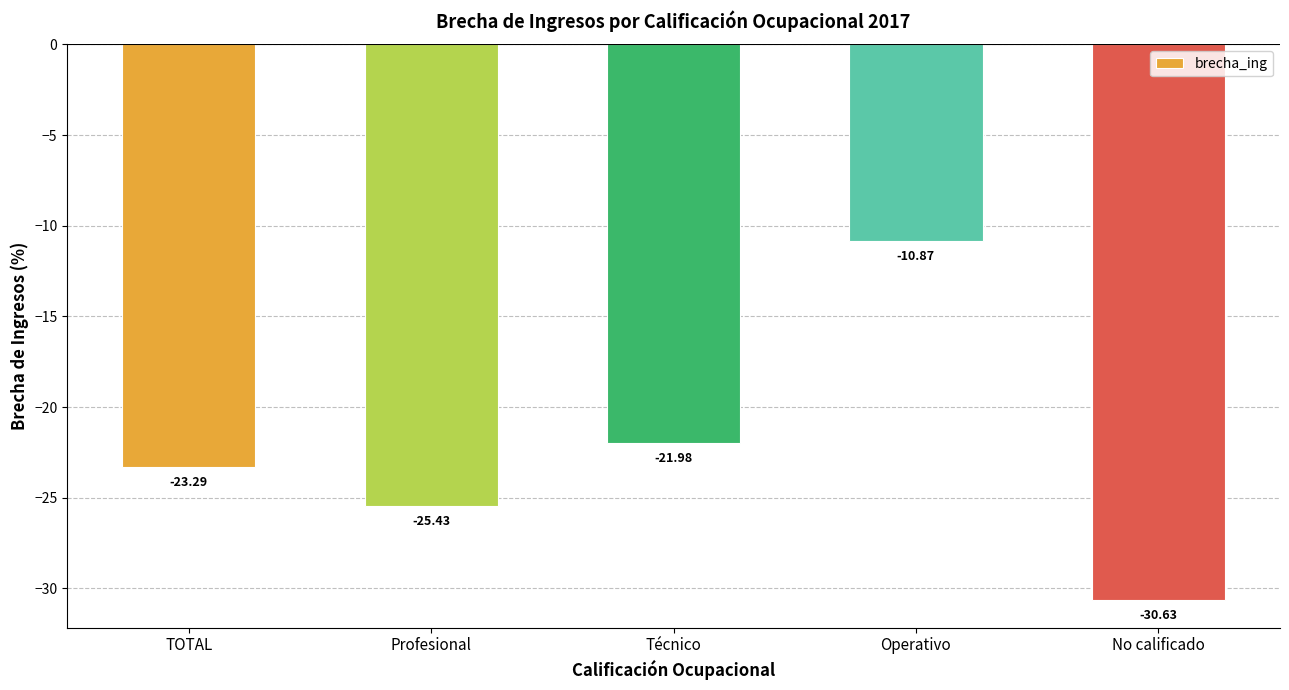

What is the label of the 1st bar from the right?

No calificado